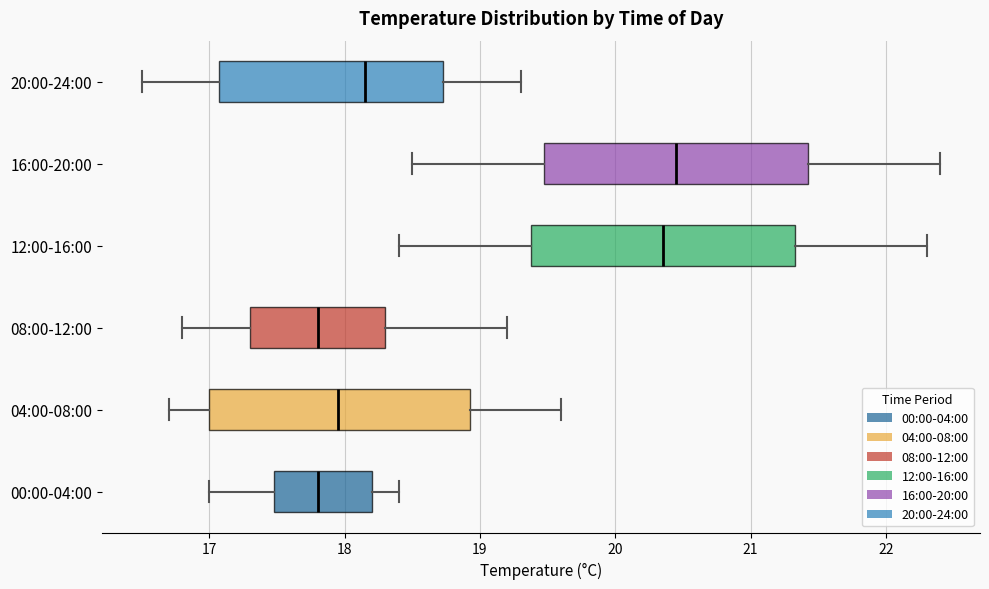

Reading bottom to top, transcribe this box plot: for each box, give where its median line is, the range the box spans, and where its two whiskers end, as read against the x-axis. The values are not printed on the chart, so give them approximately, as read against the axis.

00:00-04:00: median 17.8, box 17.5 to 18.2, whiskers 17.0 to 18.4
04:00-08:00: median 18.0, box 17.0 to 18.9, whiskers 16.7 to 19.6
08:00-12:00: median 17.8, box 17.3 to 18.3, whiskers 16.8 to 19.2
12:00-16:00: median 20.4, box 19.4 to 21.3, whiskers 18.4 to 22.3
16:00-20:00: median 20.5, box 19.5 to 21.4, whiskers 18.5 to 22.4
20:00-24:00: median 18.2, box 17.1 to 18.7, whiskers 16.5 to 19.3